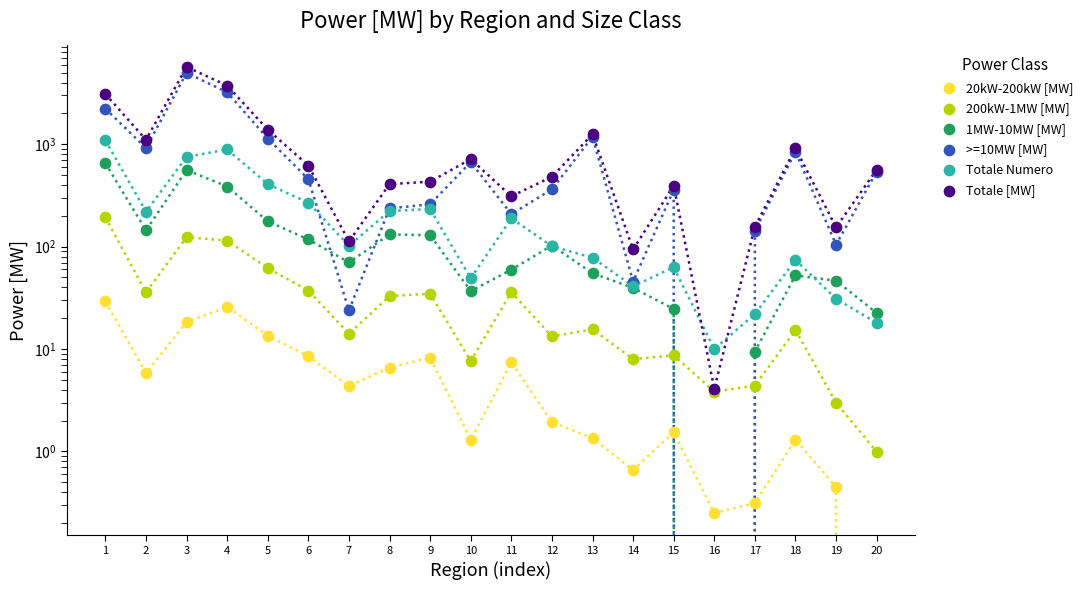

At how many categories does at least one series exceed 5563?

1